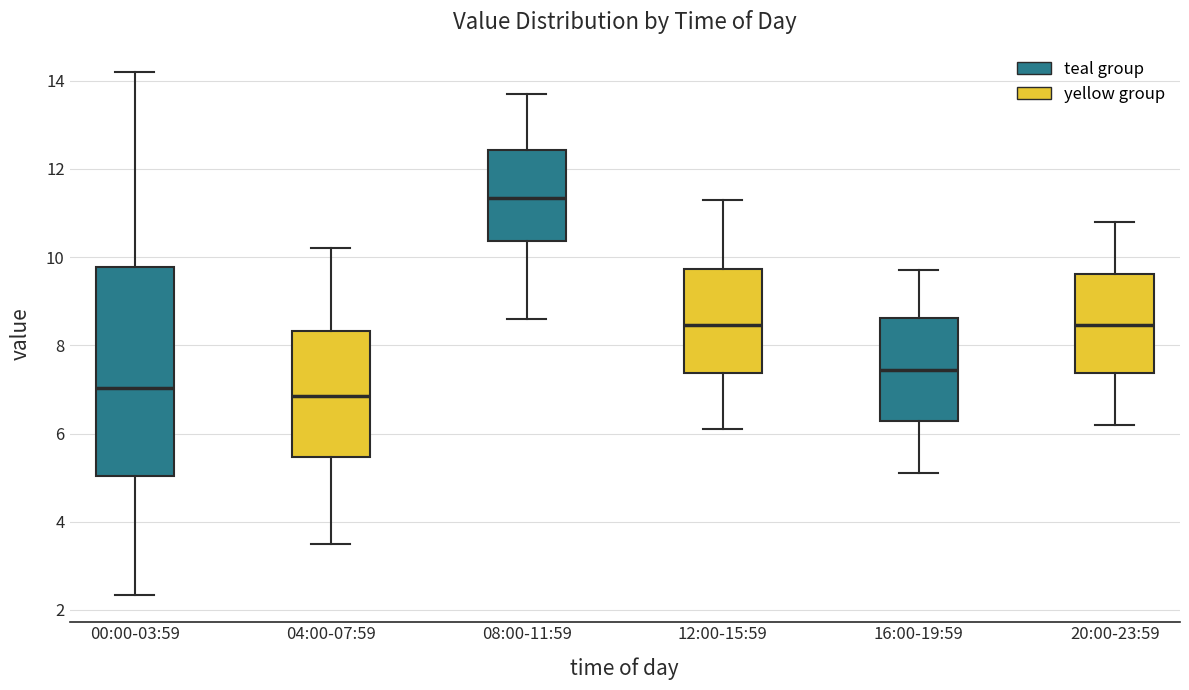

Which box has the highest median line?

08:00-11:59